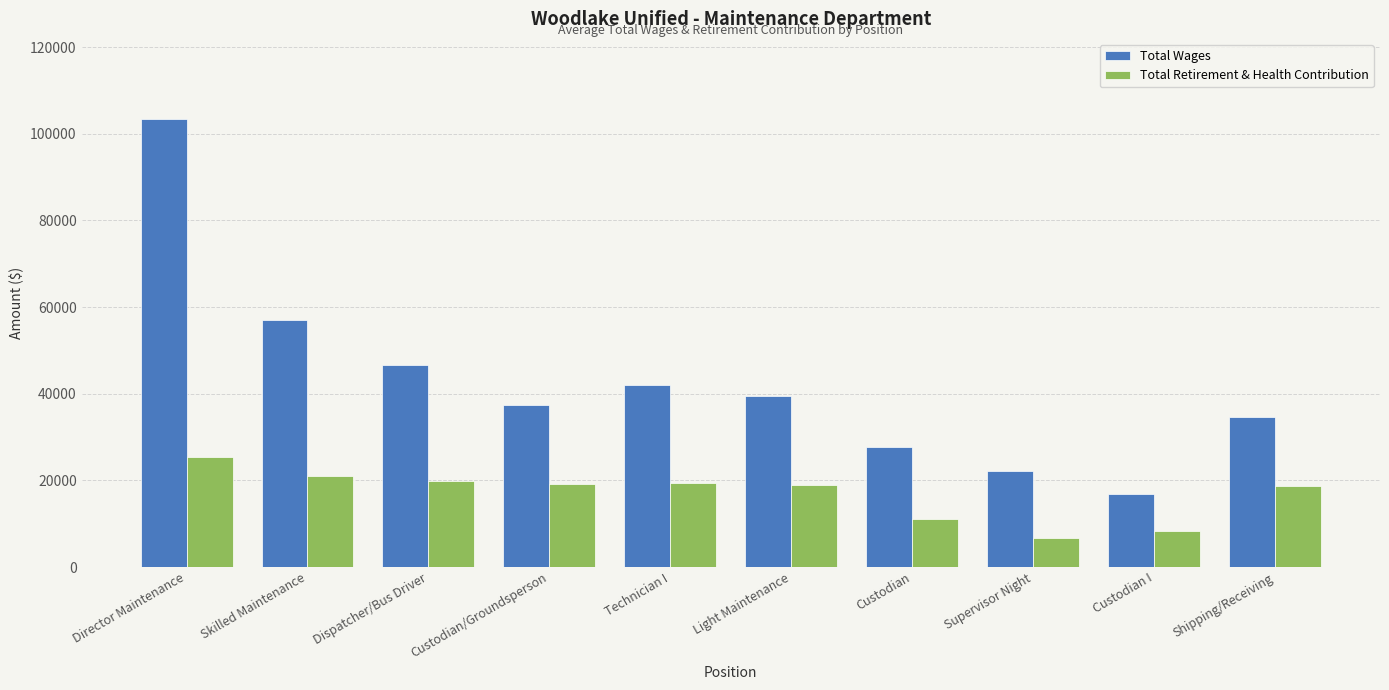

The Total Retirement & Health Contribution series shows 12563.4 at Custodian I. True or false?

False